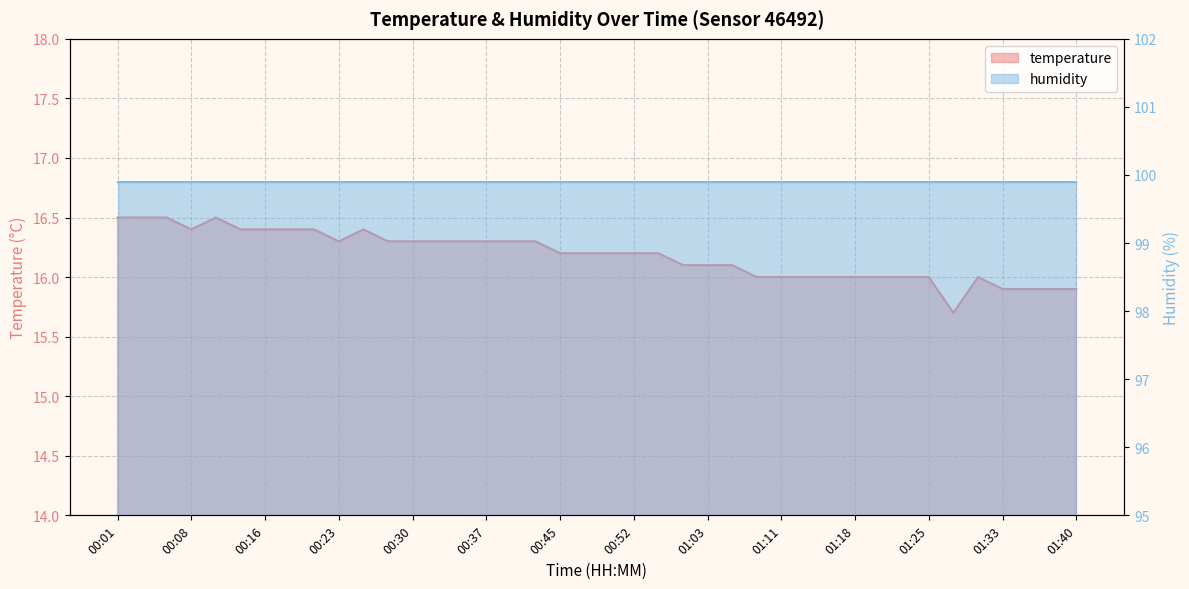

What is the label of the 18th point from the right?

00:58